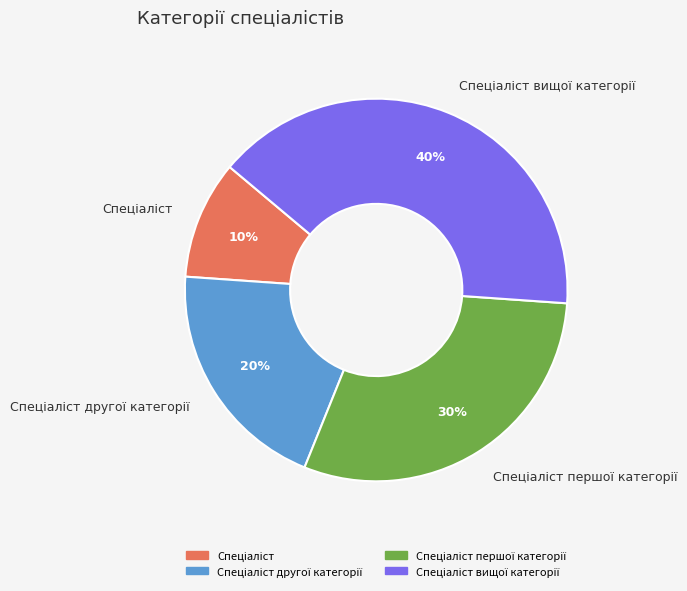

To the nearest percent, what is the difference between the largest and smallest slice percentages?

30%